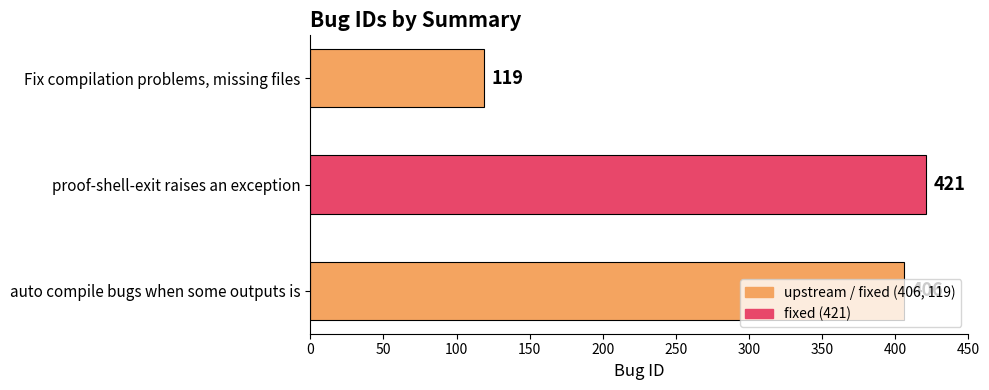

Are the bars horizontal?

Yes